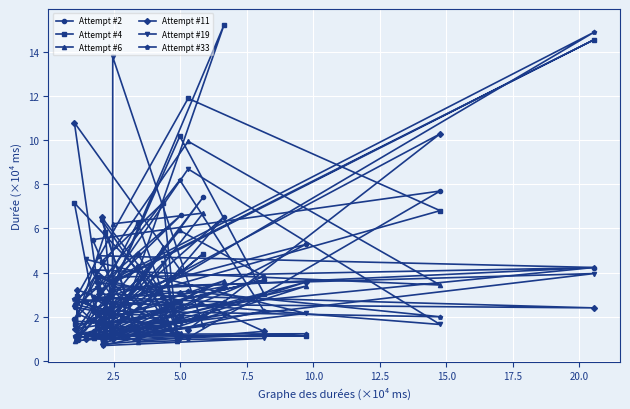

What is the maximum value shown in the chart?

15.2